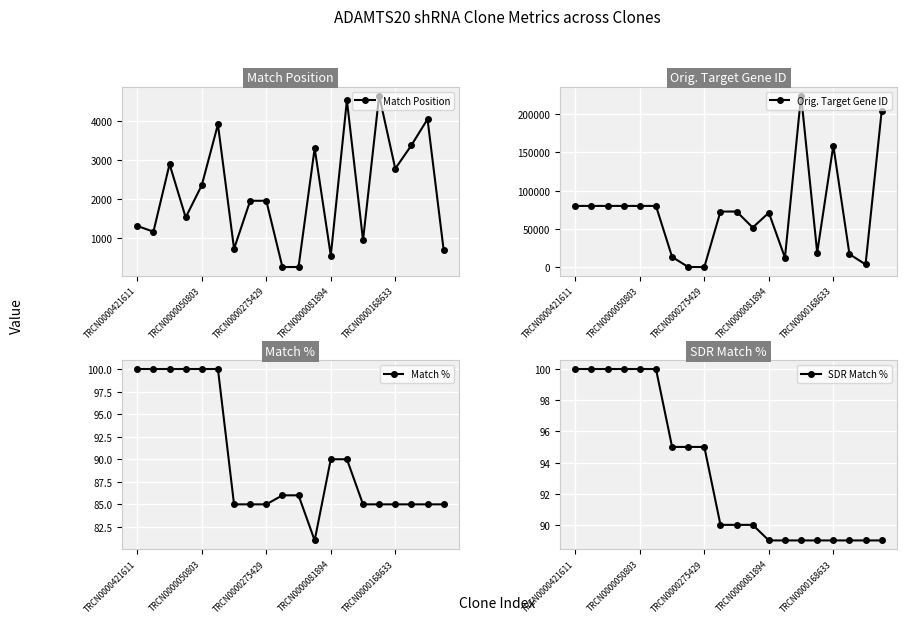

What is the value of the Match Position point at the 20th from the left?

698